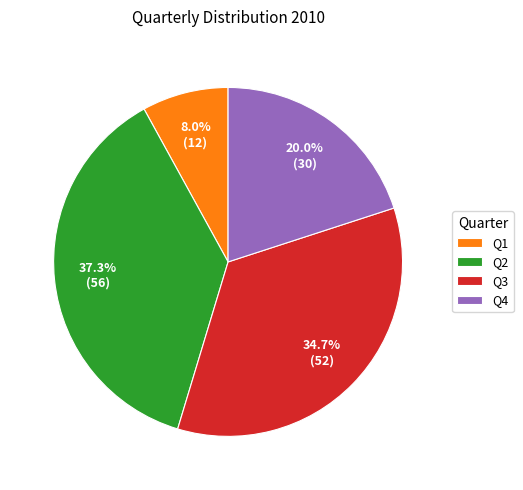

To the nearest percent, what is the average slice percentage?

25%